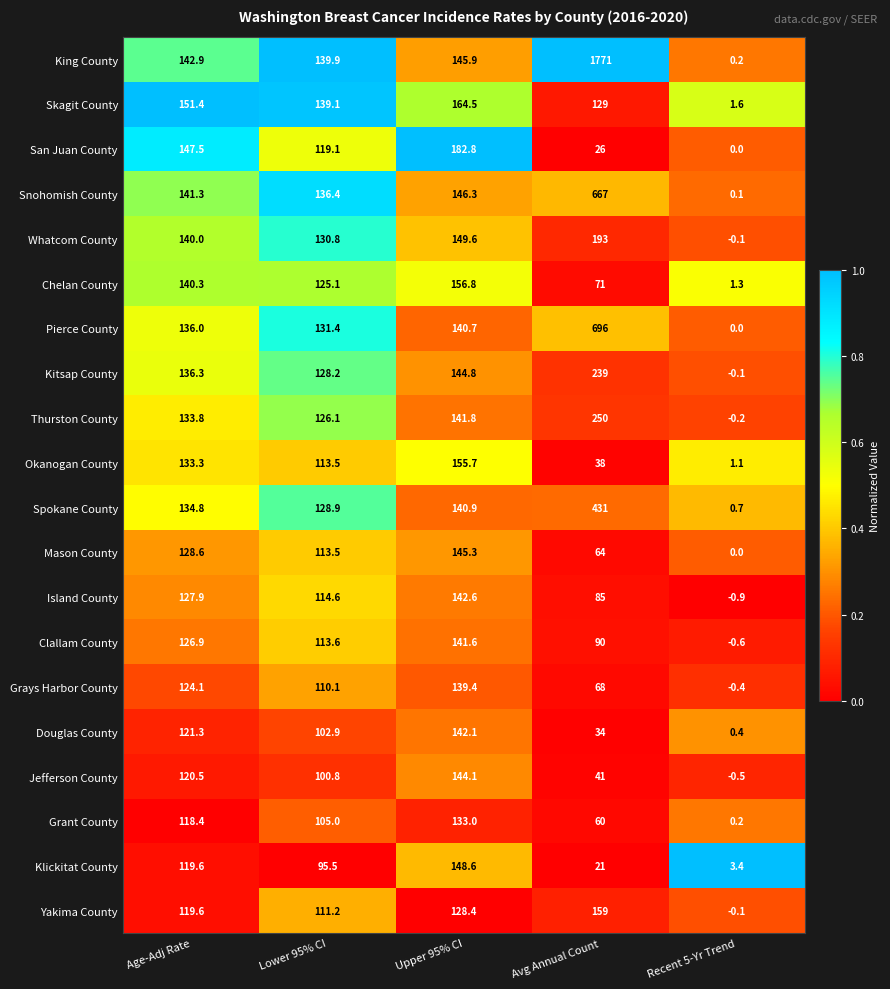

What is the spread (max minus min) of values at Upper 95% CI?

54.4